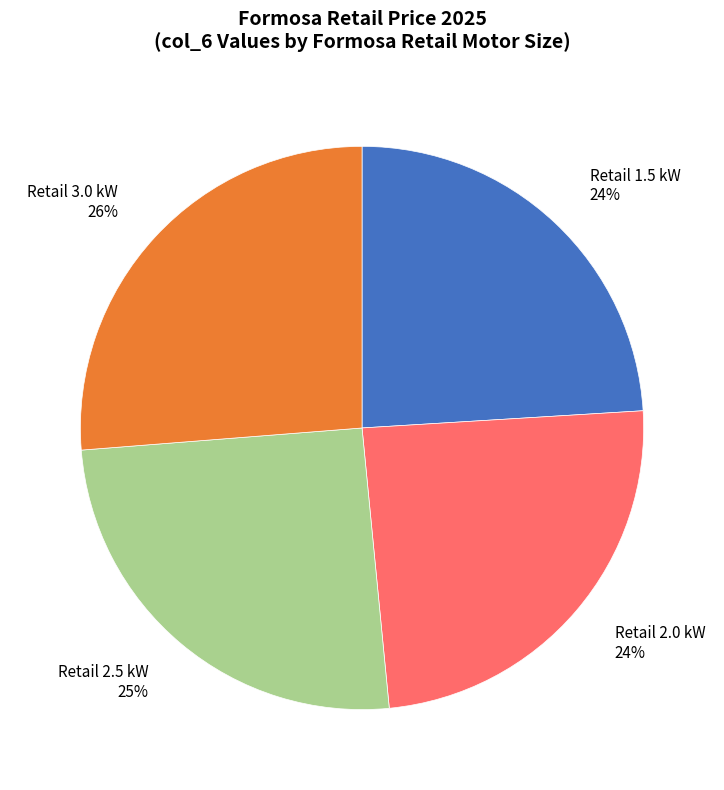

Count the number of slices in the pie.

4